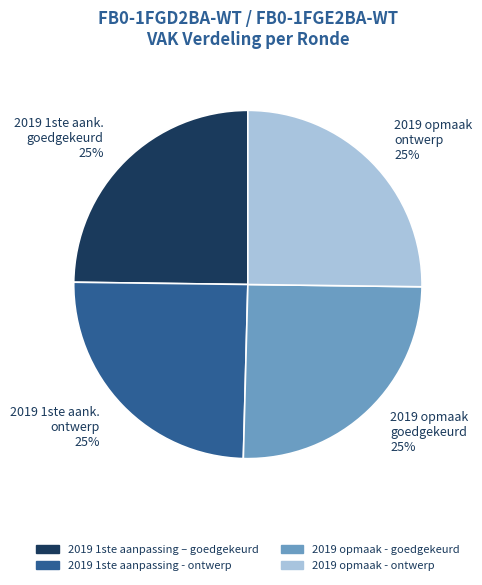

The 2019 1ste aanpassing – goedgekeurd slice represents 25% of the pie. True or false?

True